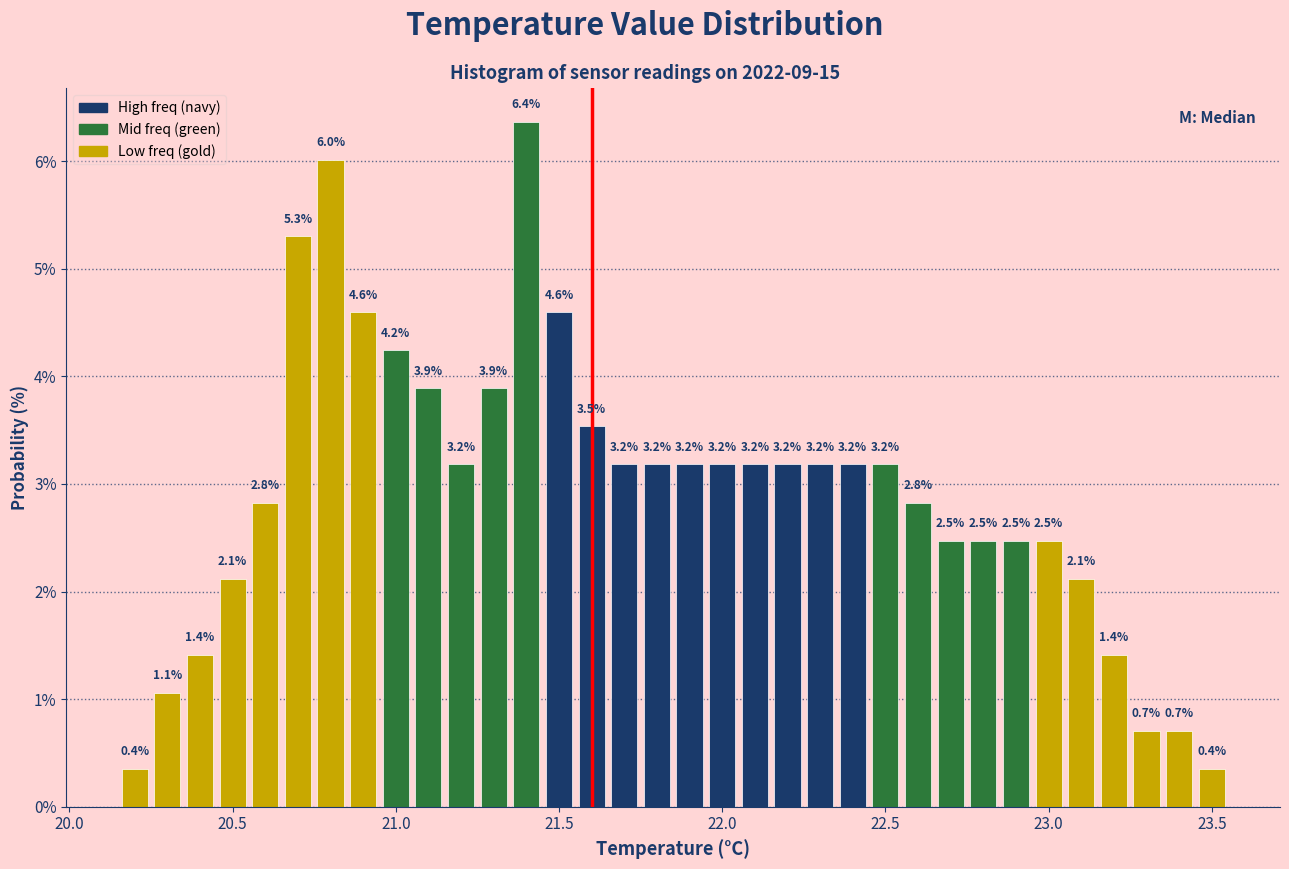

Read against the x-axis, roughly where is the centre of the tallest bar?

21.40